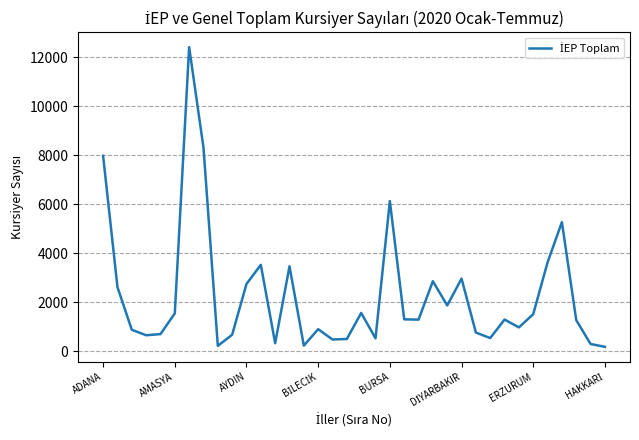

What is the difference between the maximum and minimum values?

12243